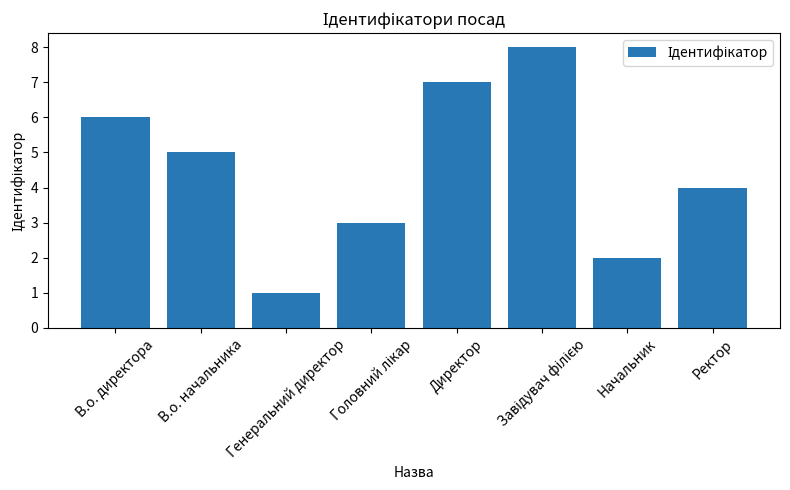

What is the ratio of the value at В.о. начальника to the value at Генеральний директор?

5.0